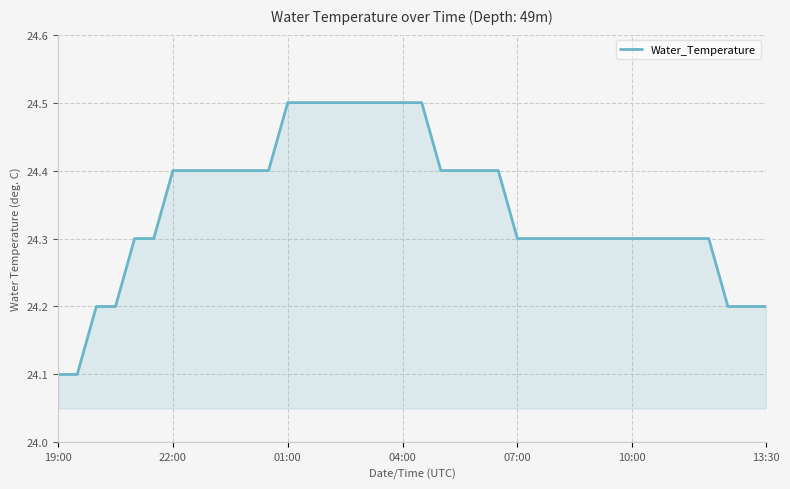

What is the difference between the maximum and minimum values?

0.4